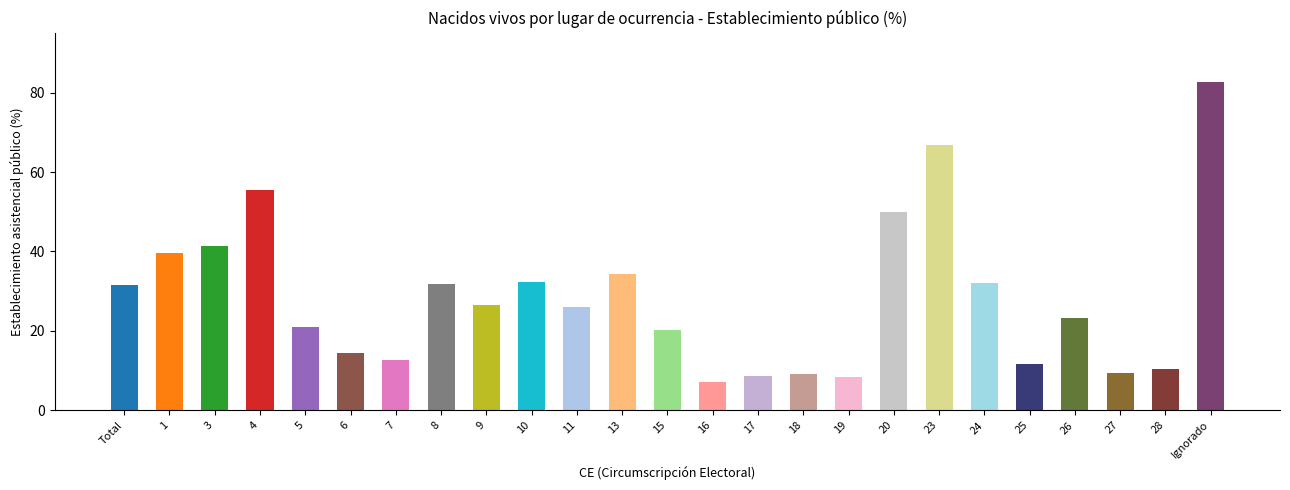

Approximately how many times larger is the value at 3 compared to 11?

1.6